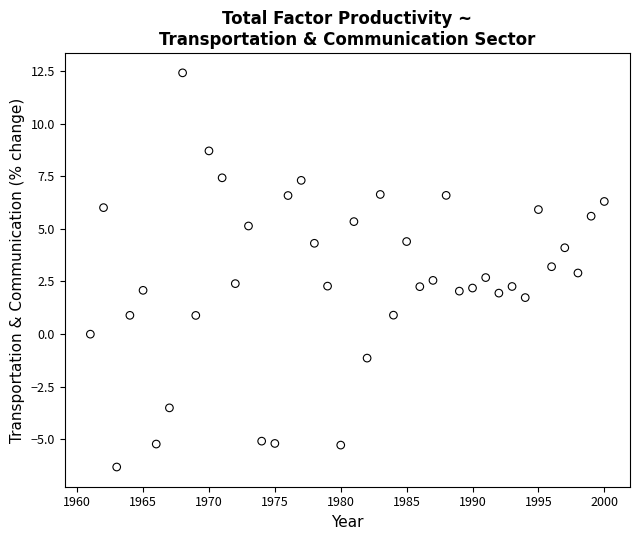

What is the range of Y values (max minus min)?

18.7